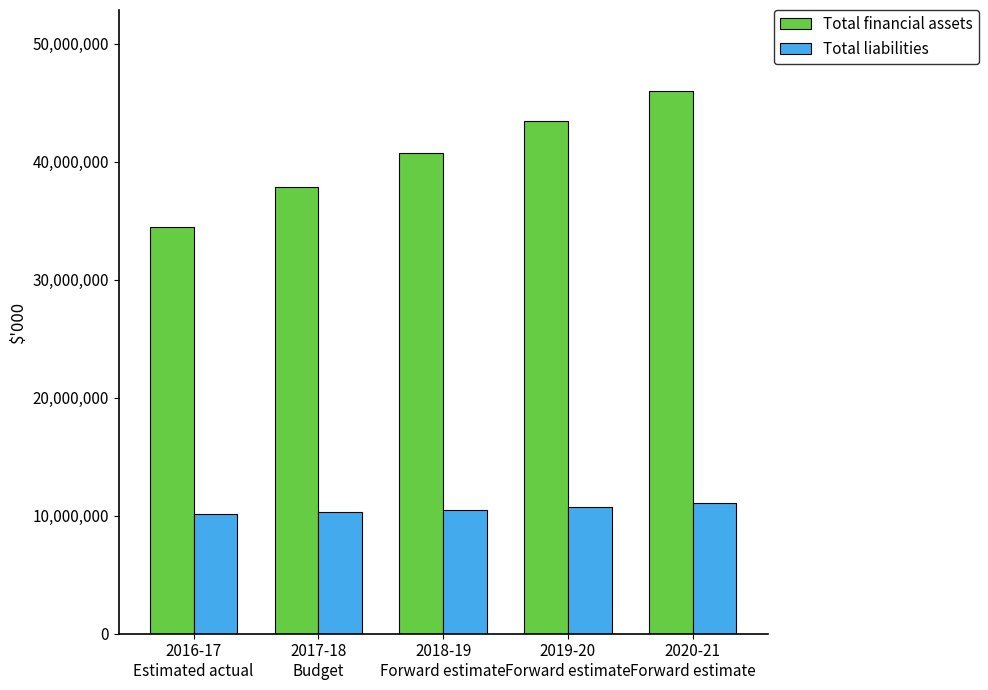

Which series has the largest total across all categories?

Total financial assets